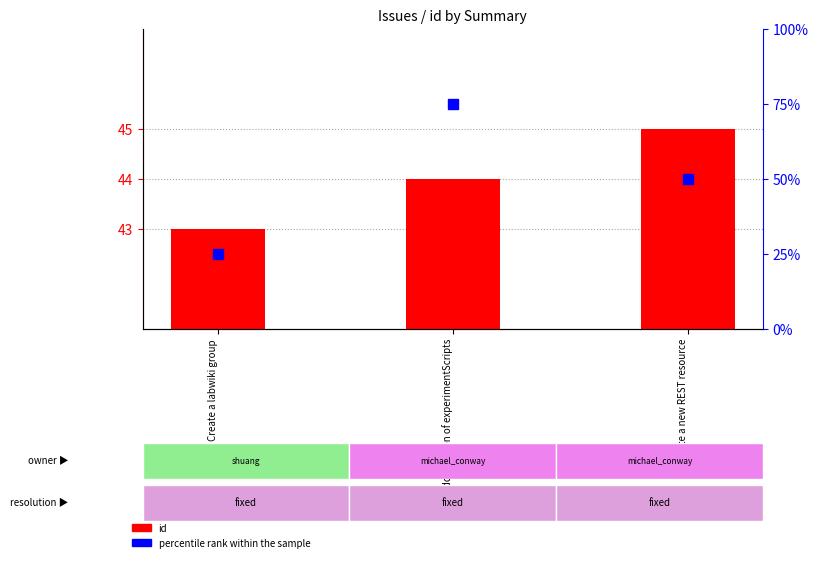

At how many categories does at least one series exceed 61?

1